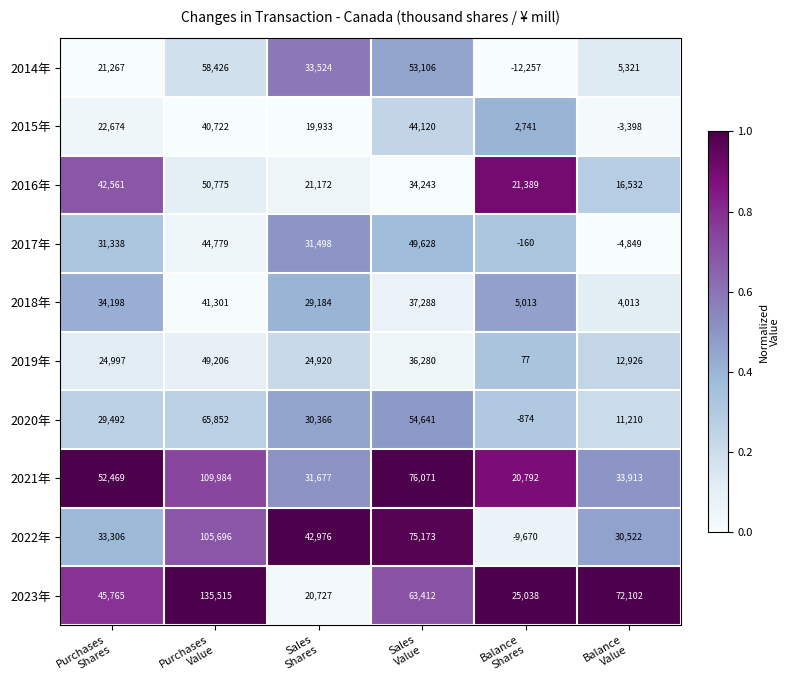

Which series has the widest spread of values?

2022年